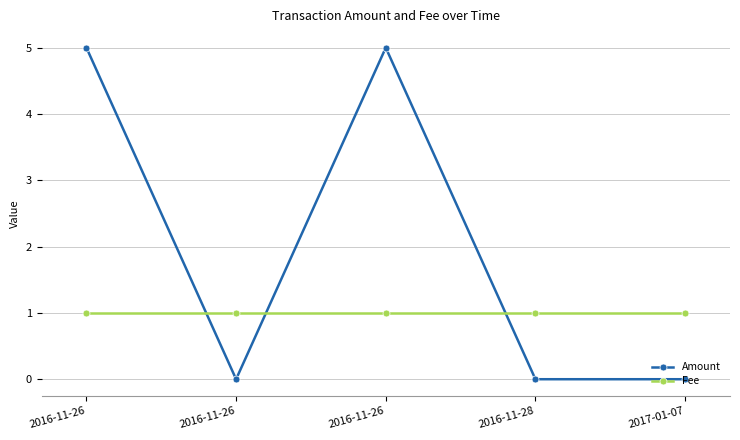

How many times do Fee and Amount cross each other?

3